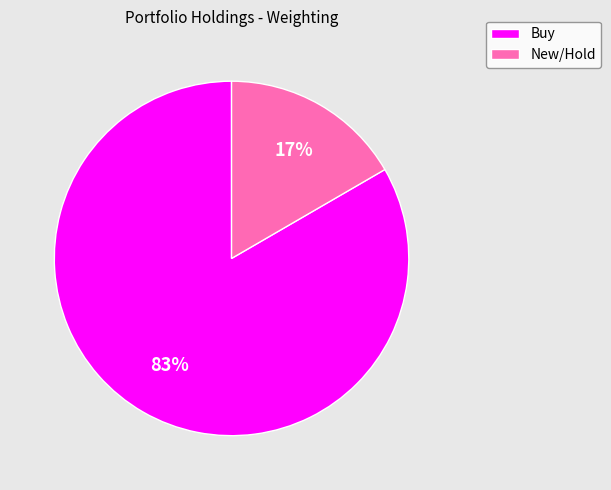

Is there any slice that represents more than half of the pie?

Yes